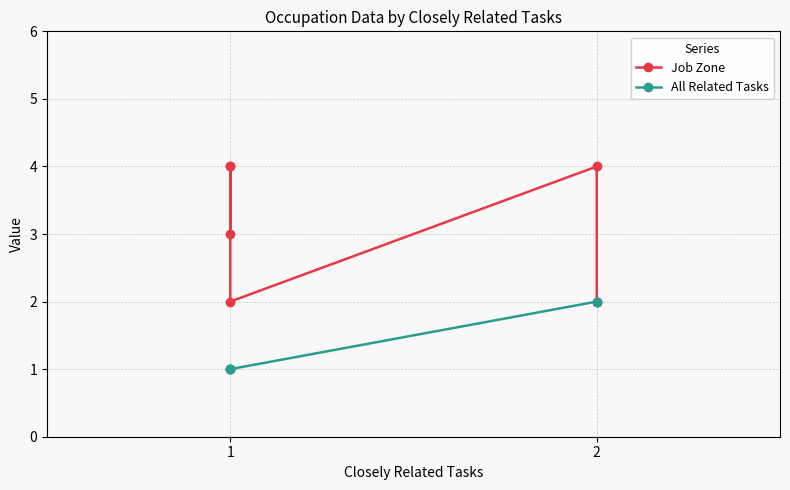

True or false: Job Zone and All Related Tasks intersect in this chart.

False